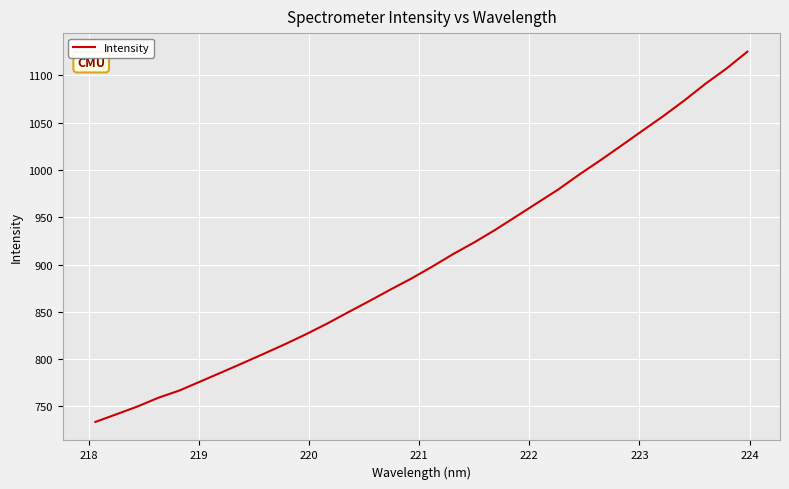

What is the smallest value displayed?

733.7